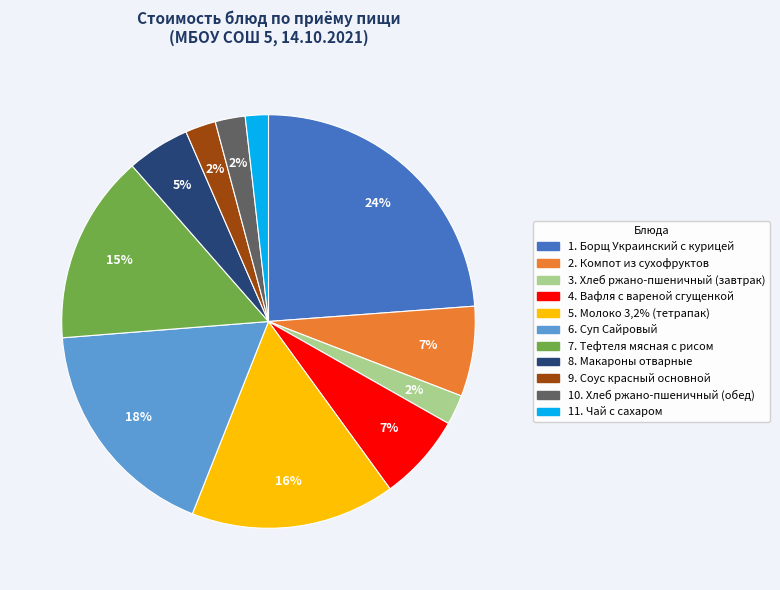

Does any single category account for the majority?

No